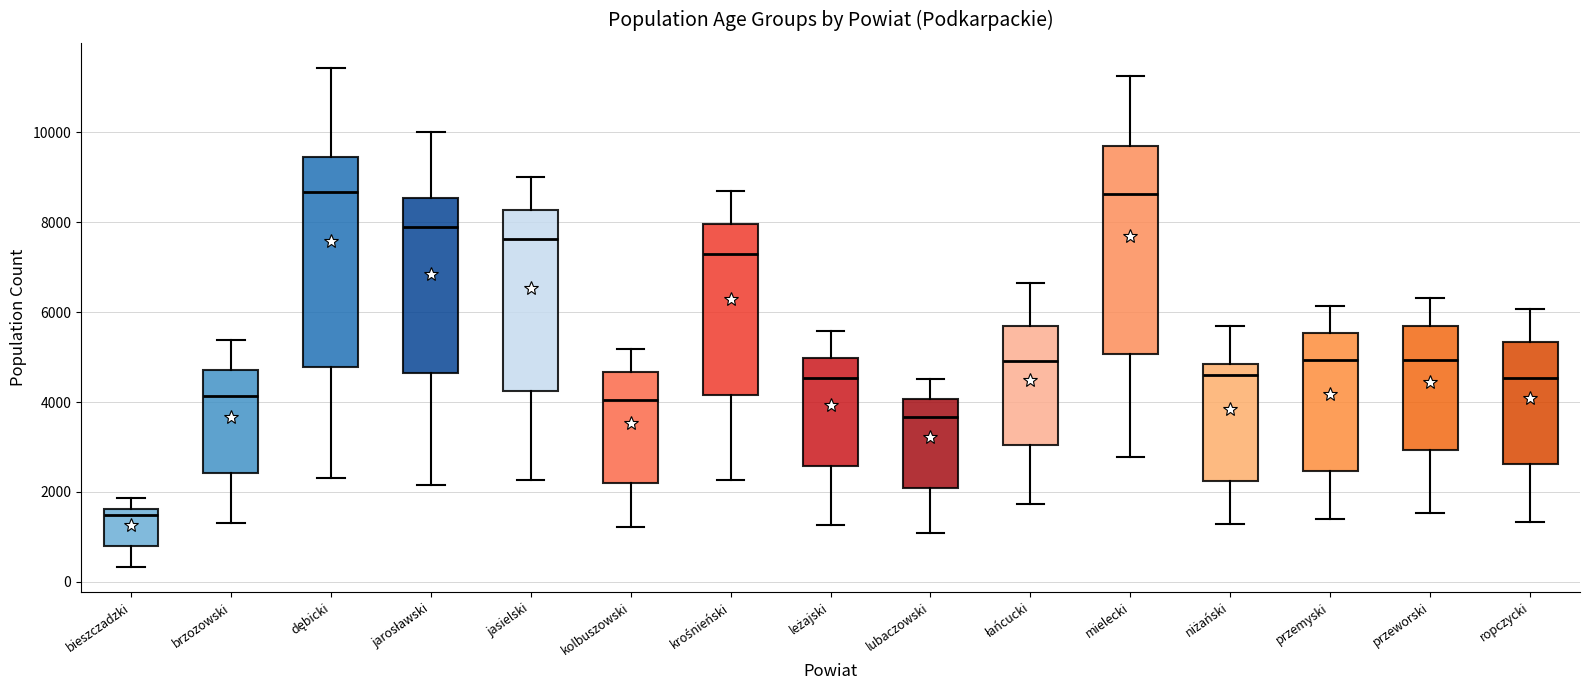

Where does the upper whisker of the box for krośnieński end on the y-axis? The values are not printed on the chart, so give them approximately, as read against the axis.

8600